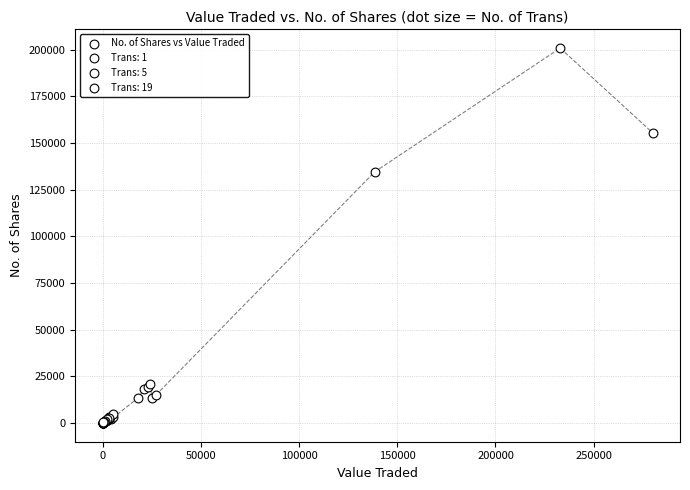

What Y value in the scatter plot is closest to 100426?

134554